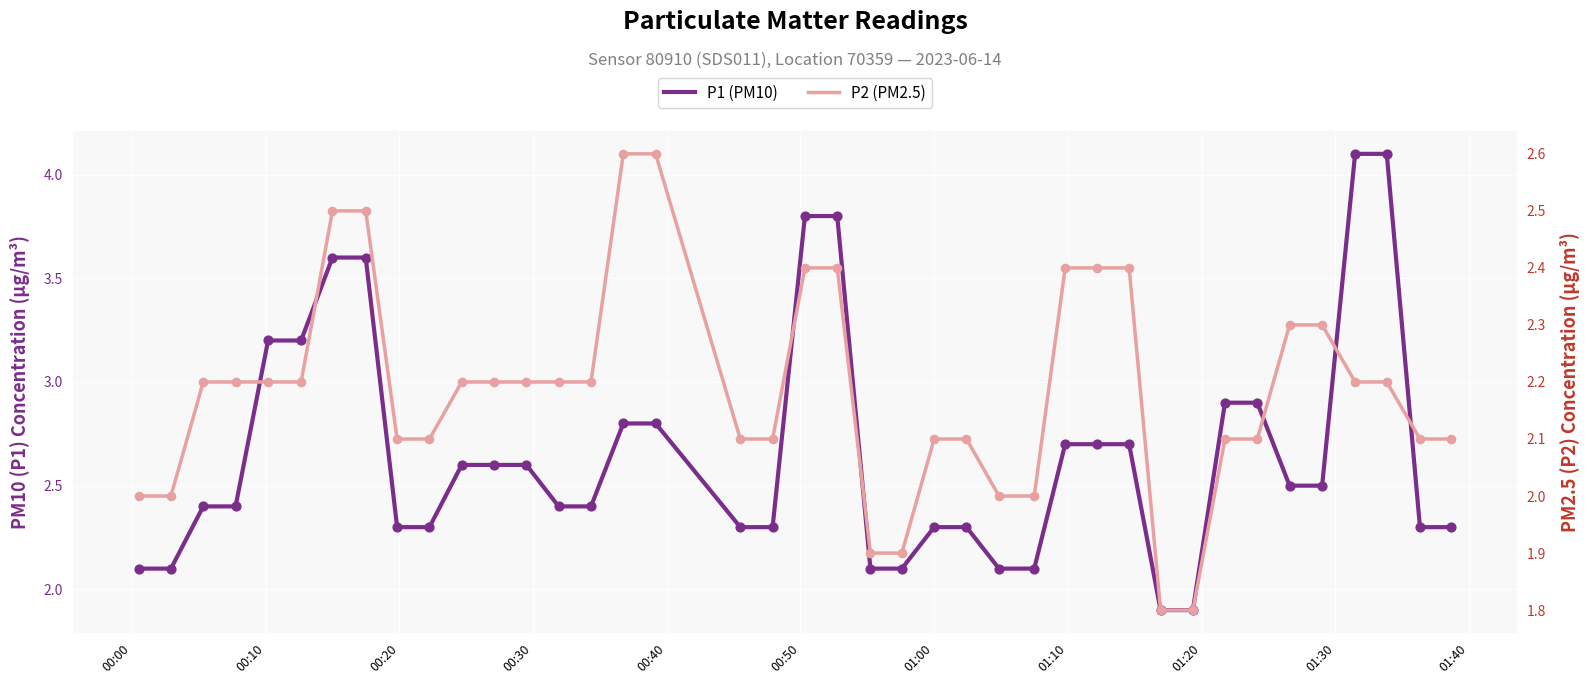

Which series has the largest total across all categories?

P1 (PM10)